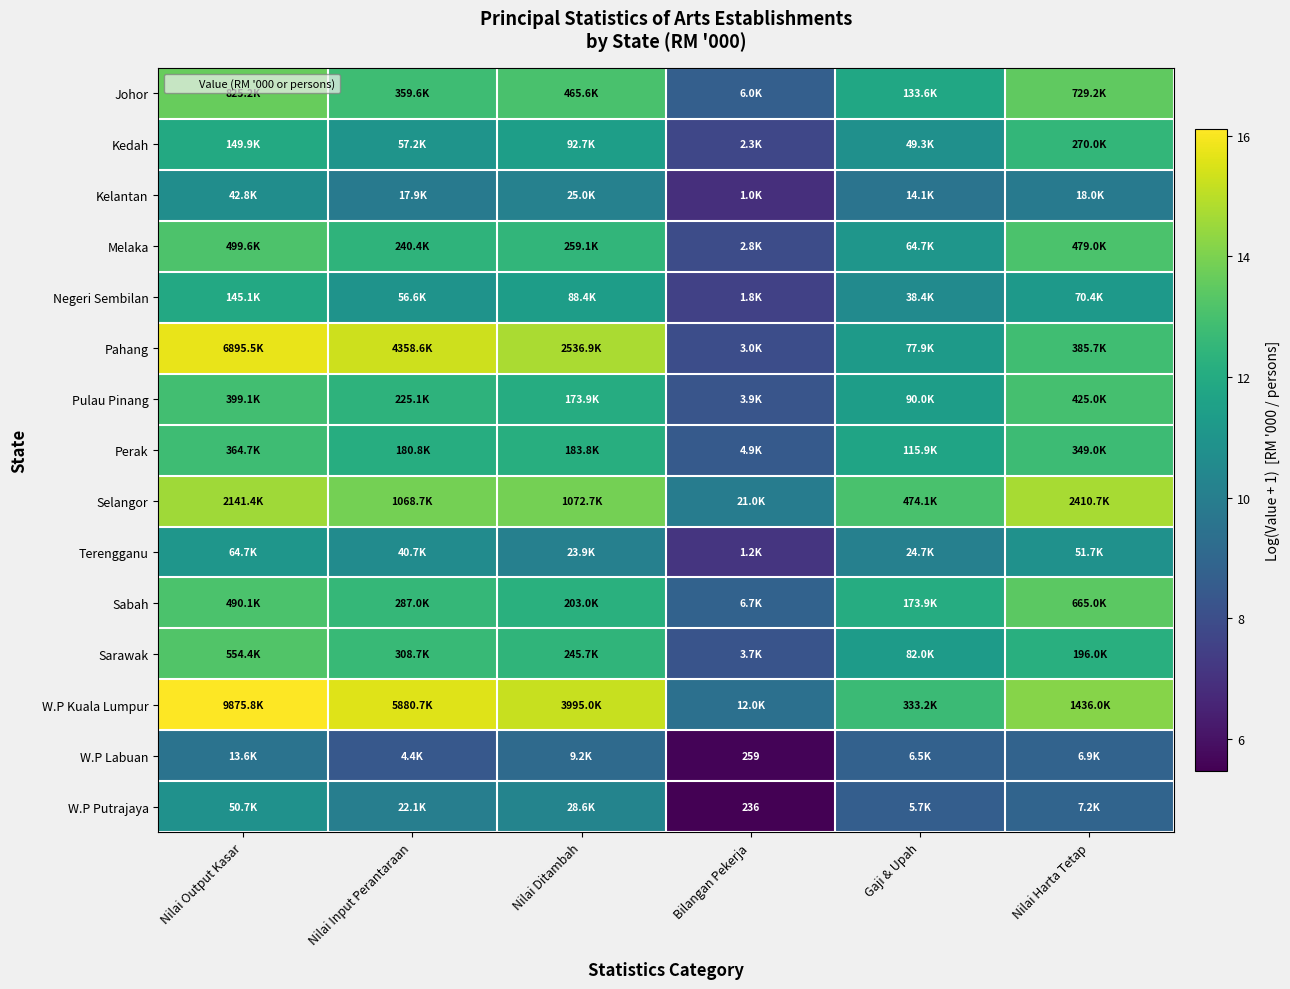

What is the greatest value displayed?

16.1